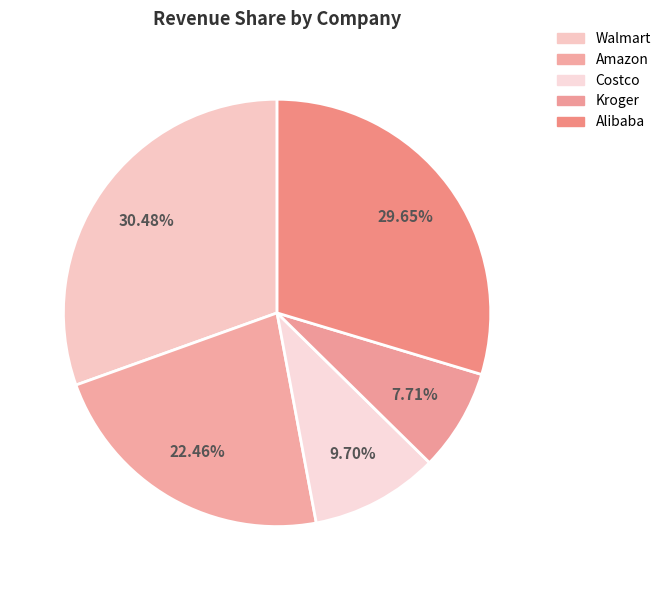

What is the ratio of the value at Walmart to the value at Costco?

3.1